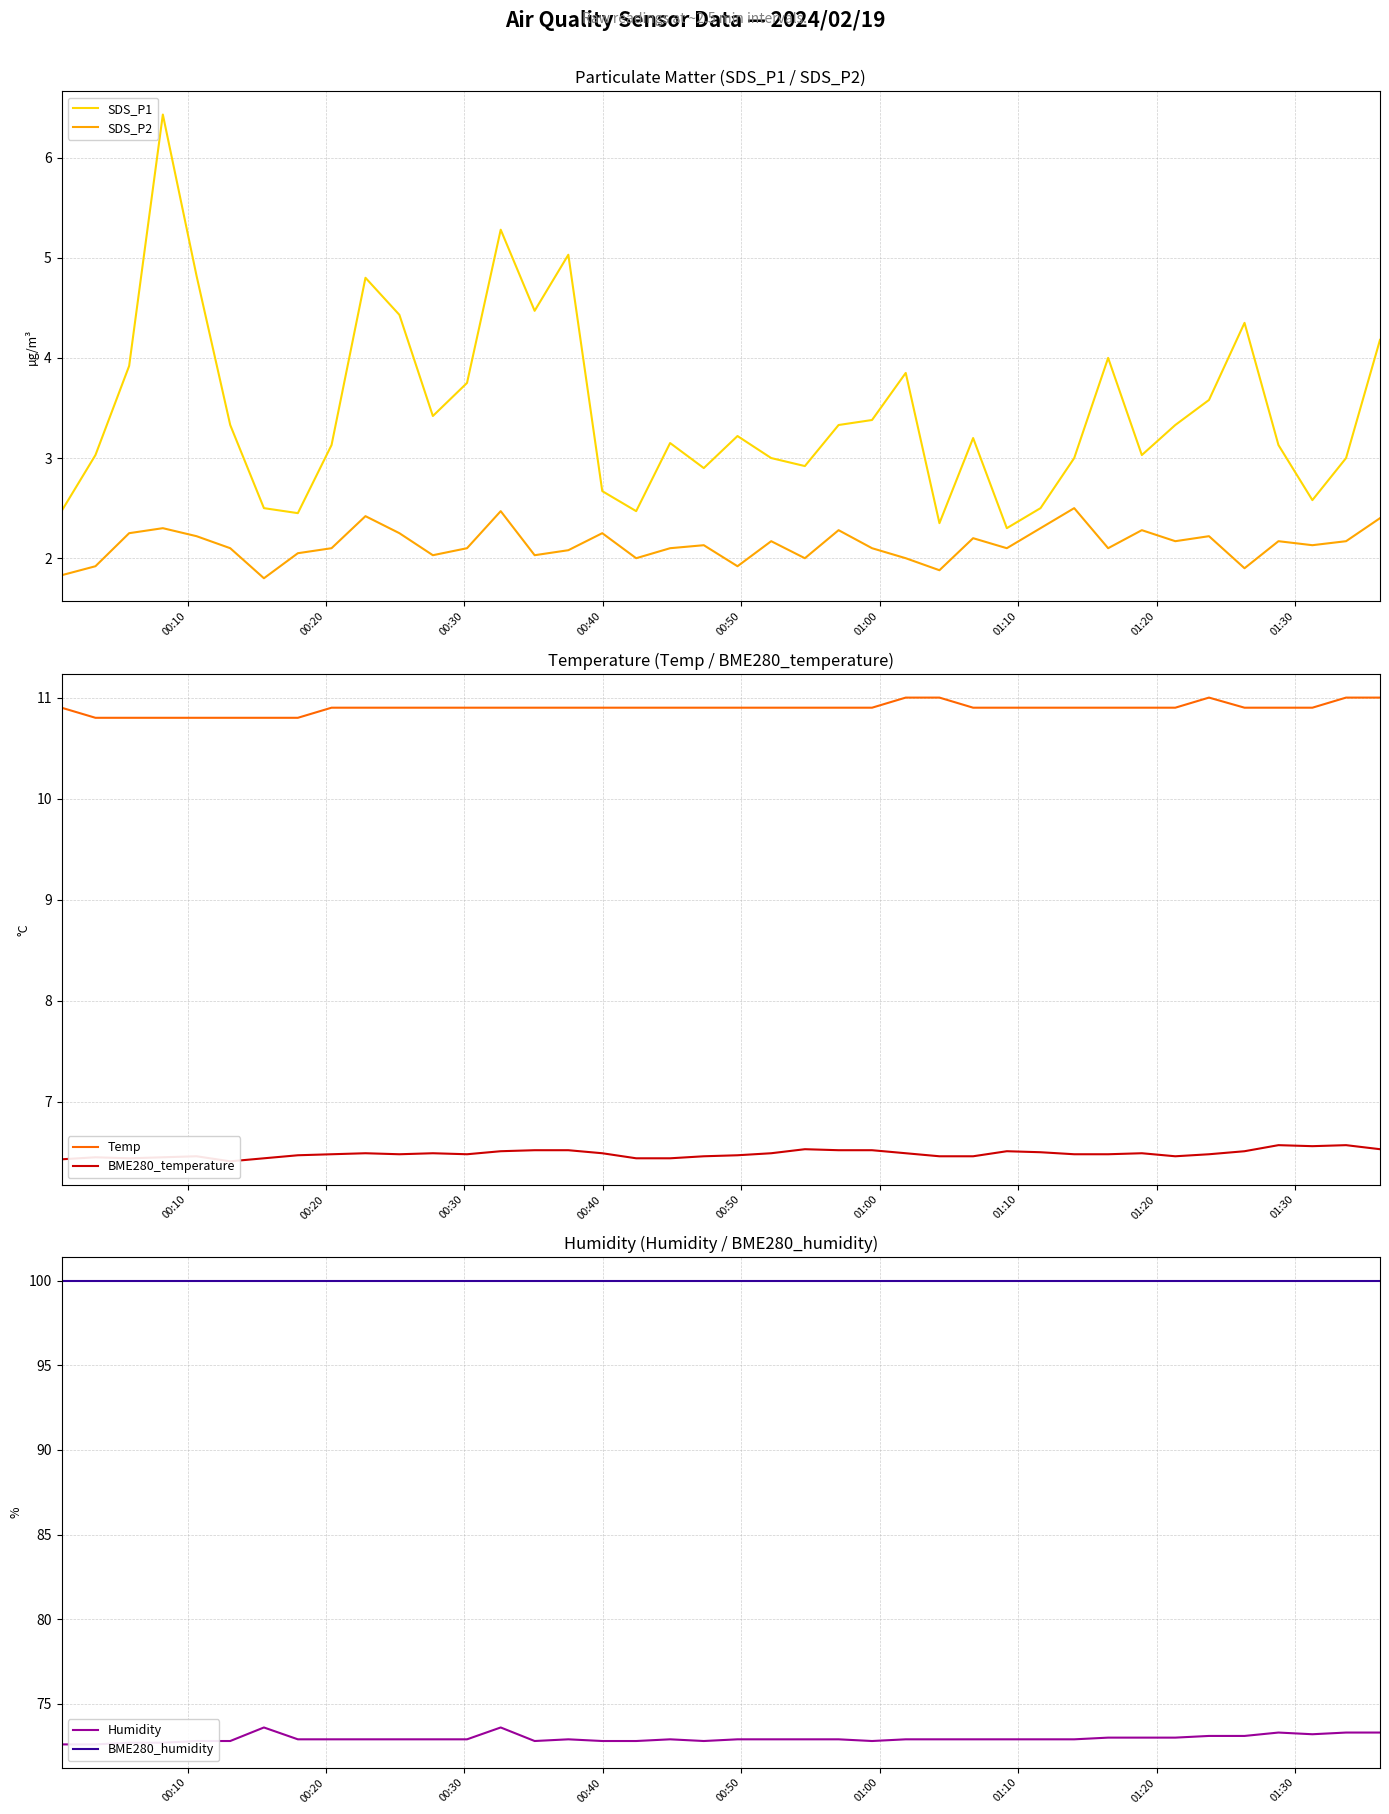

What is the minimum value for SDS_P2?

1.8